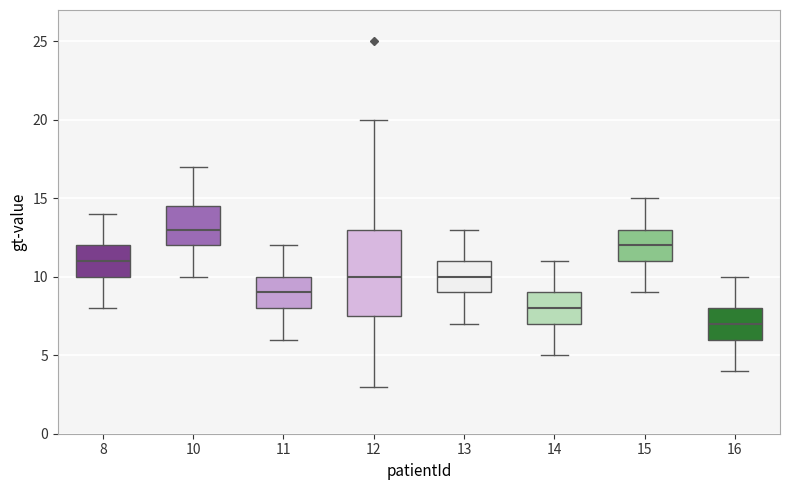

Where does the upper whisker of the box at x = 14 end on the y-axis? The values are not printed on the chart, so give them approximately, as read against the axis.

11.0